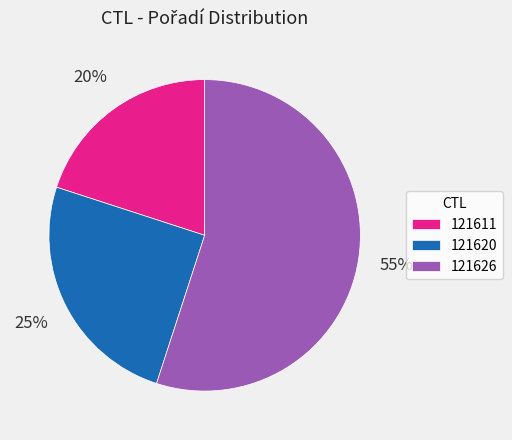

To the nearest percent, what is the difference between the 121611 and 121626 slice percentages?

35%